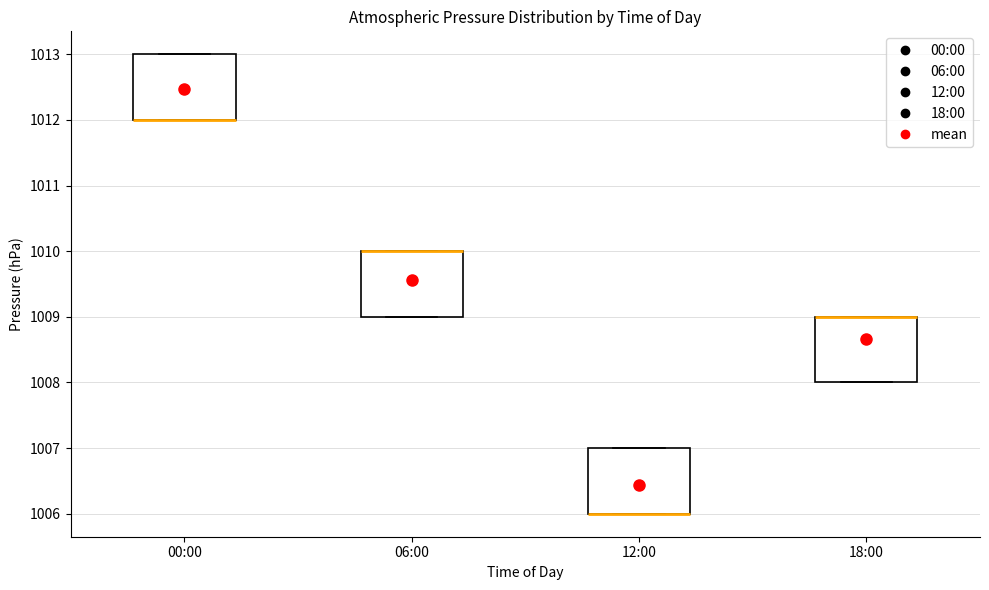

Where is the upper edge of the box for 12:00 on the y-axis? The values are not printed on the chart, so give them approximately, as read against the axis.

1007